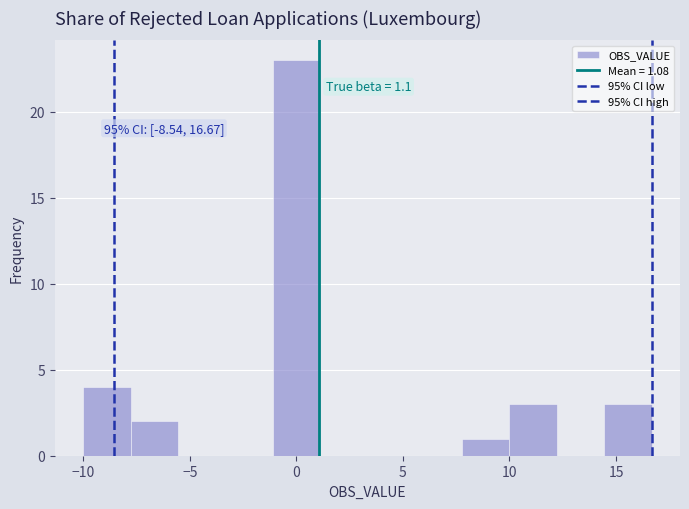

Over which range of the x-axis is the bar tallest?

-1.0 to 1.0